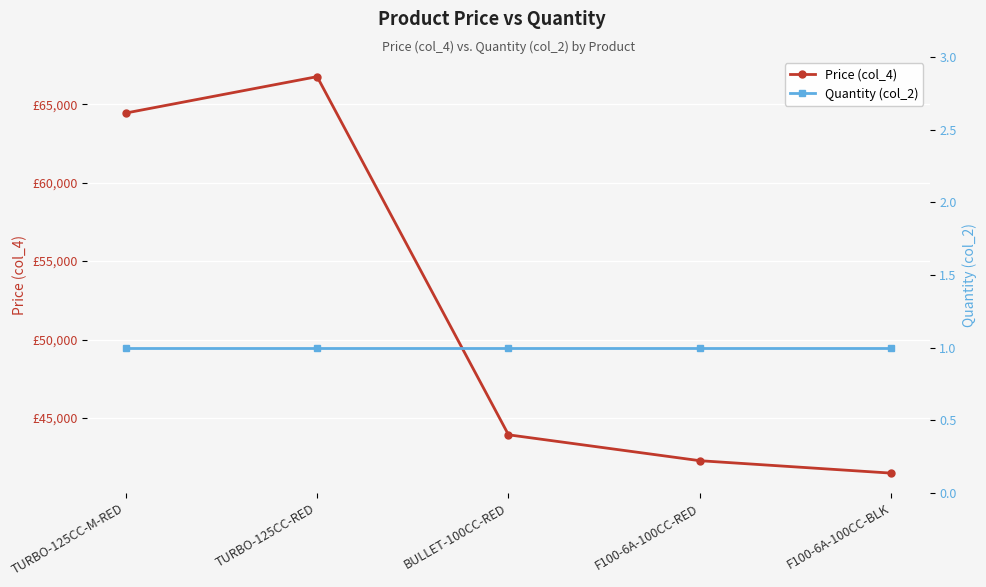

What is the maximum value shown in the chart?

66758.3